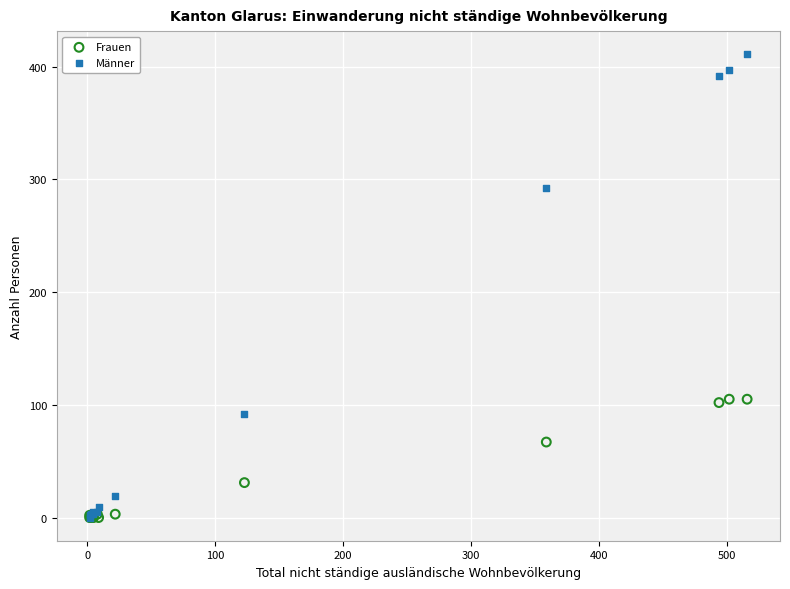

Which series has the widest spread of Y values?

Männer